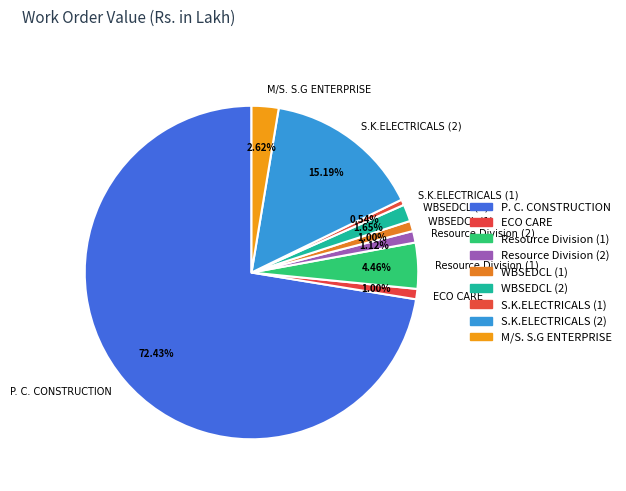

Is there any slice that represents more than half of the pie?

Yes